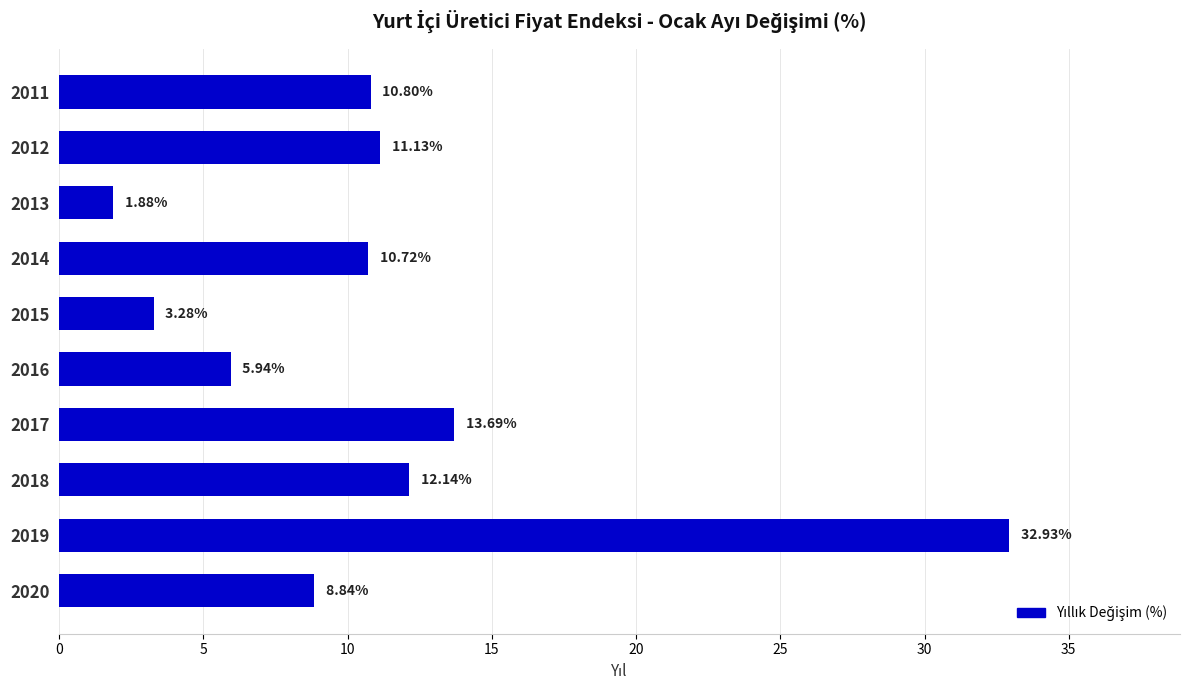

At which label is the value closest to 17?

2017